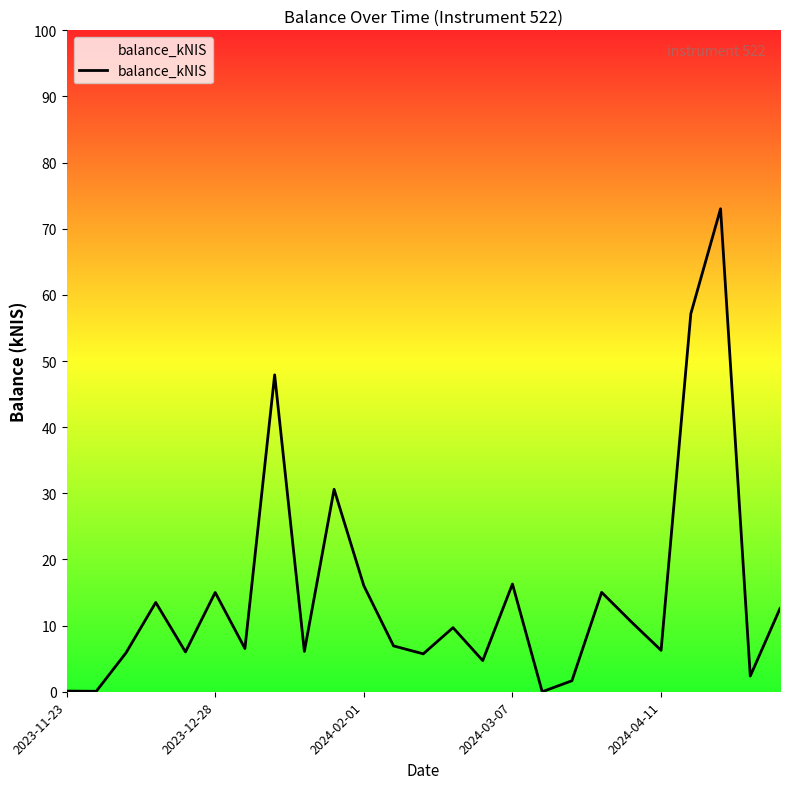

What is the maximum value shown in the chart?

73.0